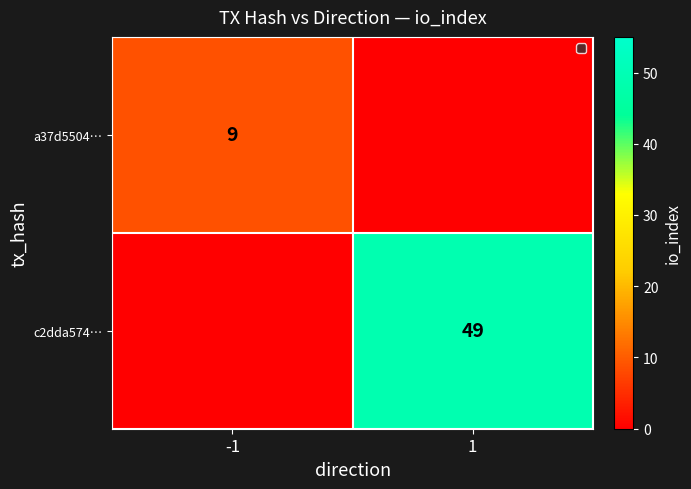

Is the value of c2dda574… at 1 greater than the value of a37d5504… at -1?

Yes